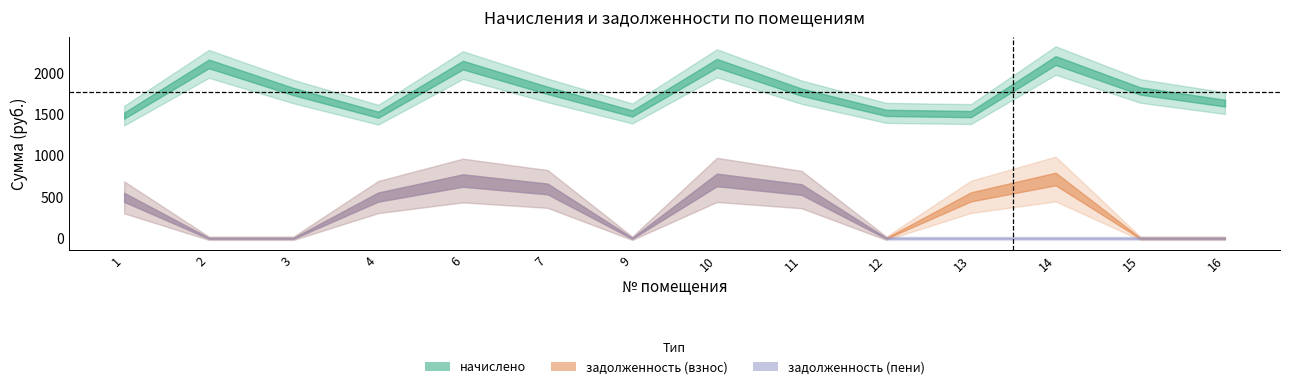

What is the lowest value of the начислено series?

1485.9